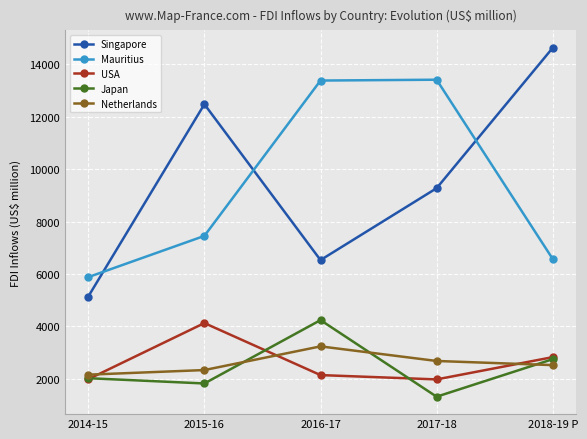

In USA, how many points are lower than both neighbors (excluding endpoints)?

1